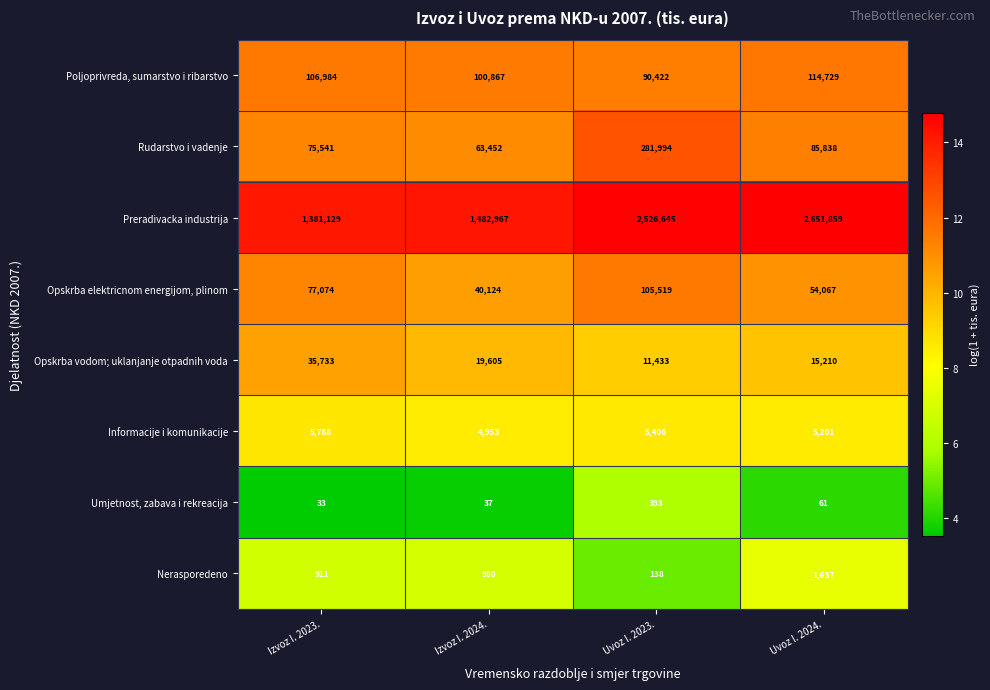

Which label corresponds to the largest value in the chart?

Uvoz I. 2024.